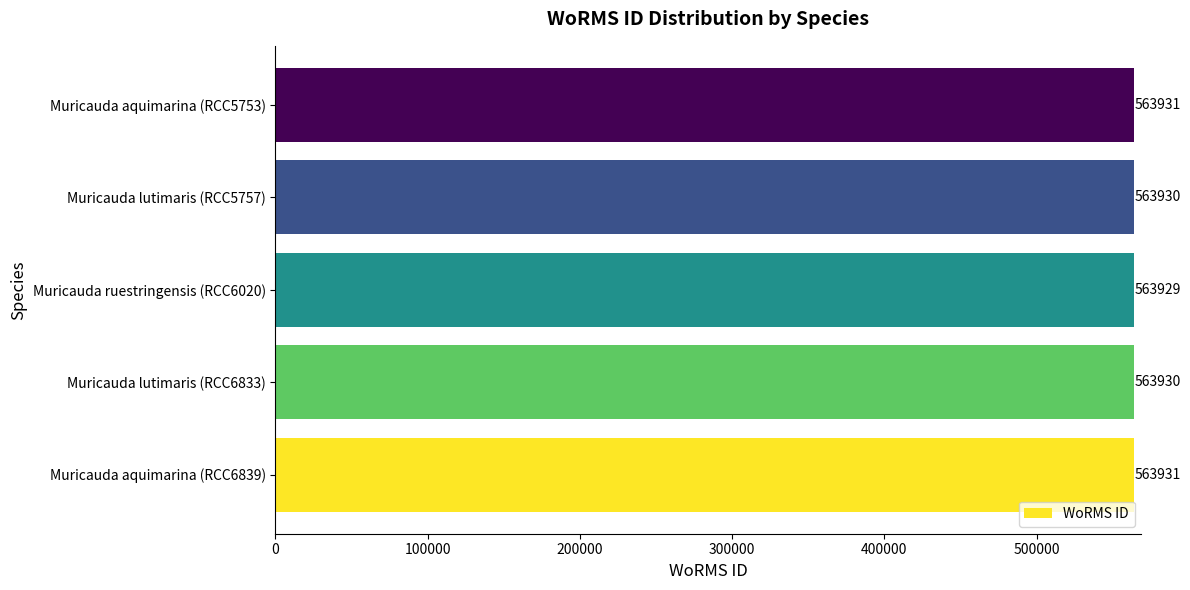

What is the average value?

563930